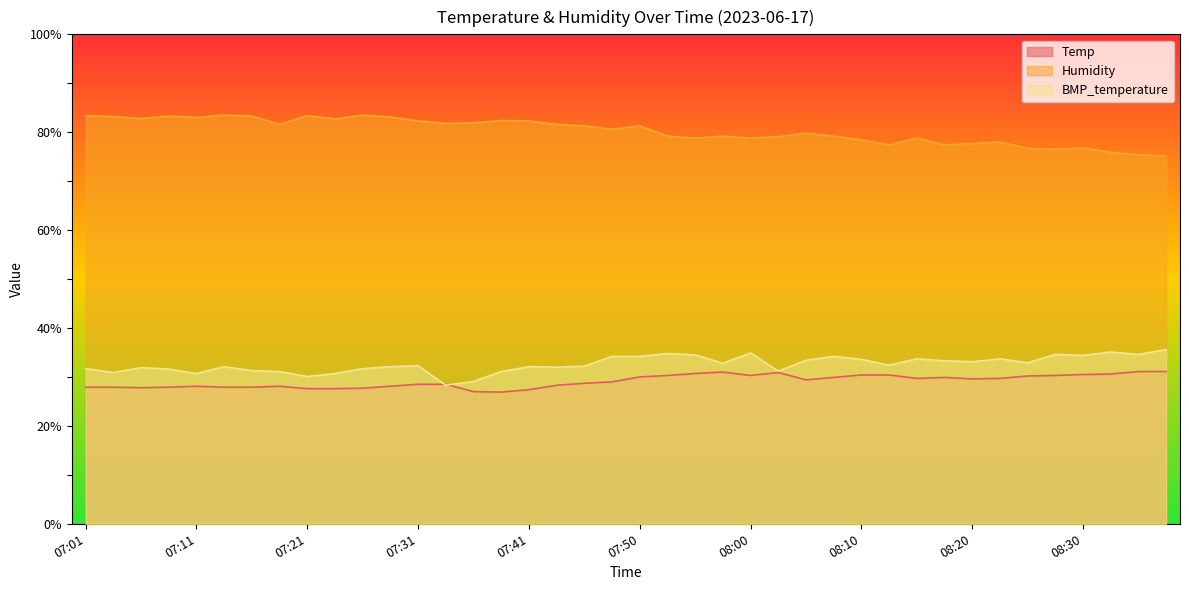

What is the minimum value for Temp?

26.9